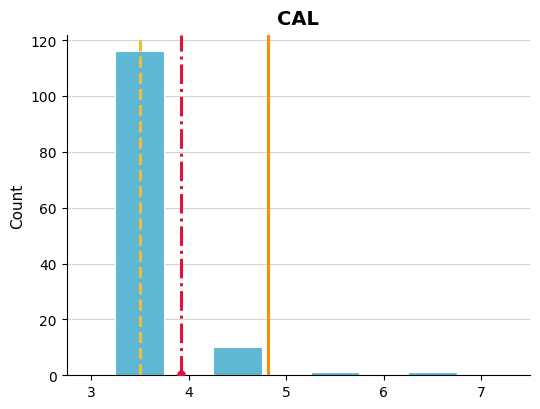

Which range on the x-axis has the tallest bar?

3.25 to 3.75